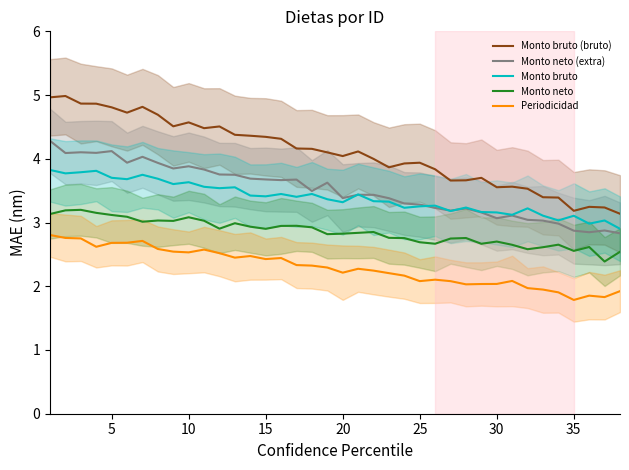

True or false: Monto bruto and Periodicidad intersect in this chart.

False